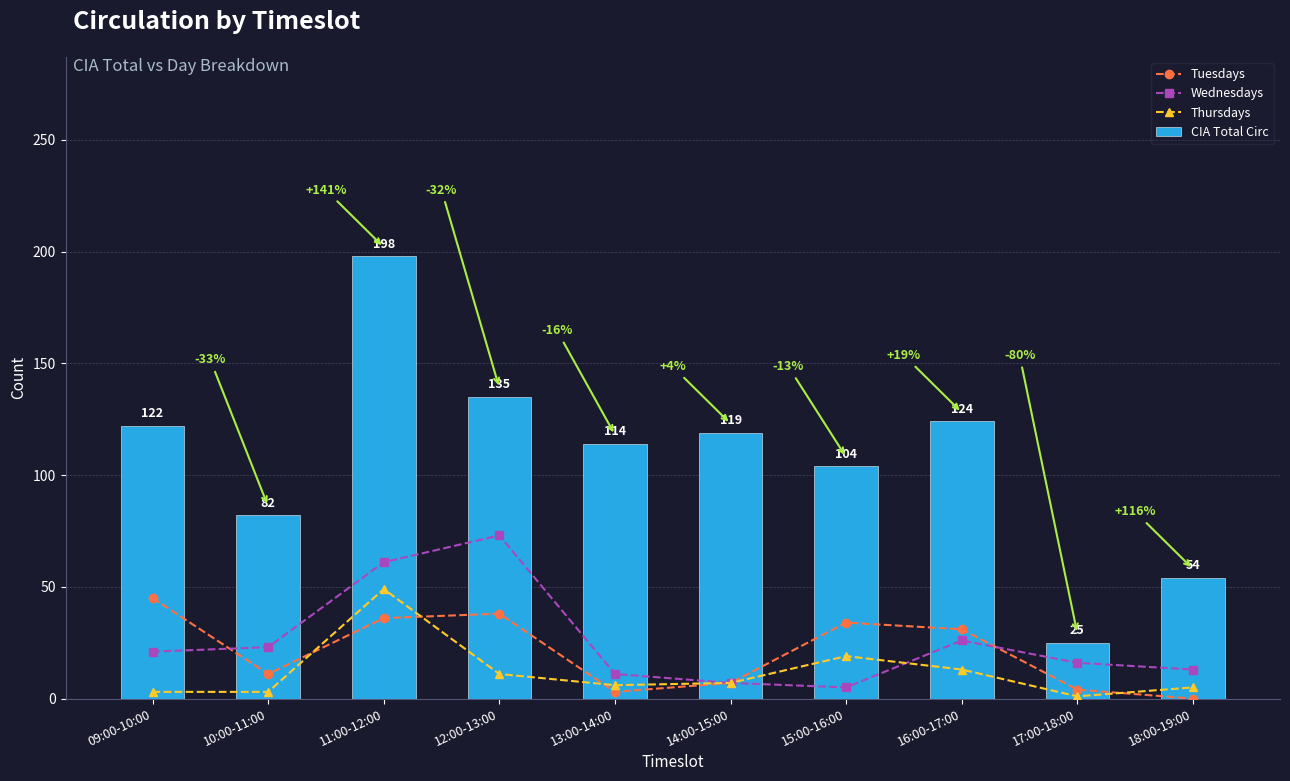

What is the maximum value shown in the chart?

198